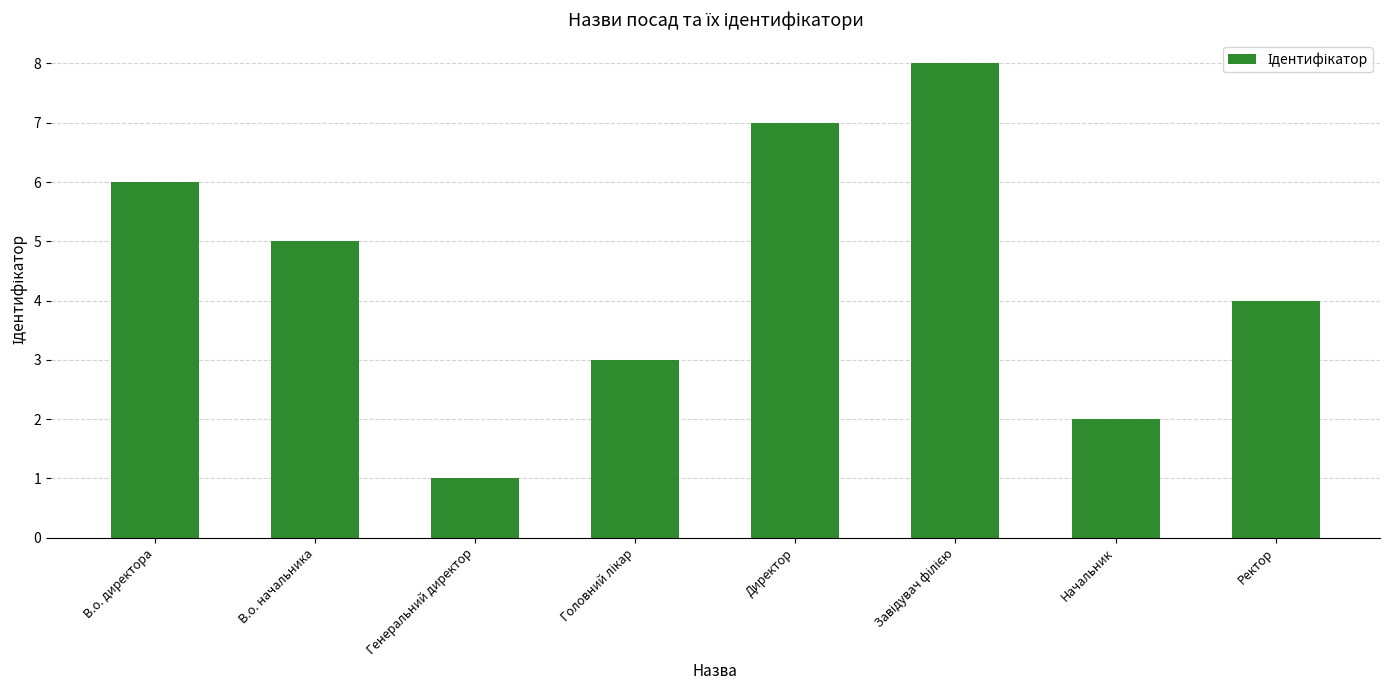

Where does the data first go above 5?

В.о. директора